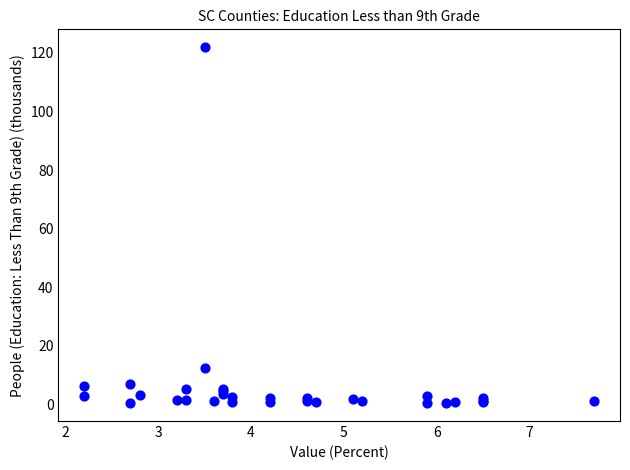

What Y value in the scatter plot is closest to 61?

12.4